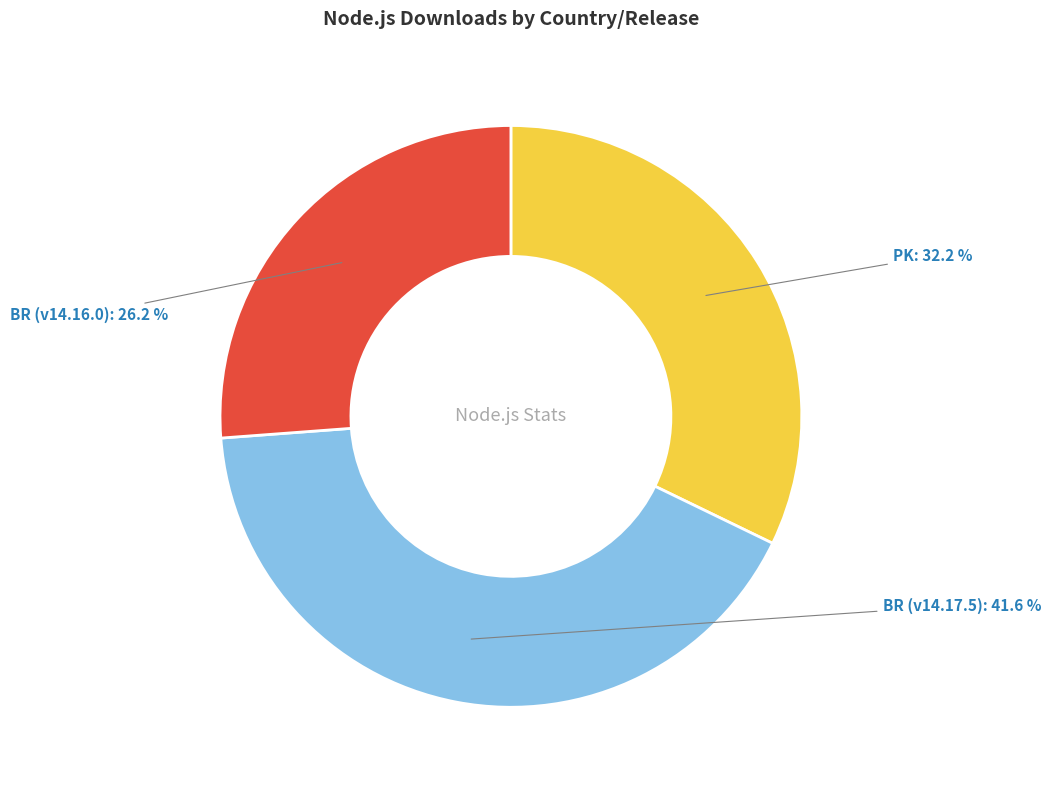

What is the largest slice in the pie chart?

BR (v14.17.5)